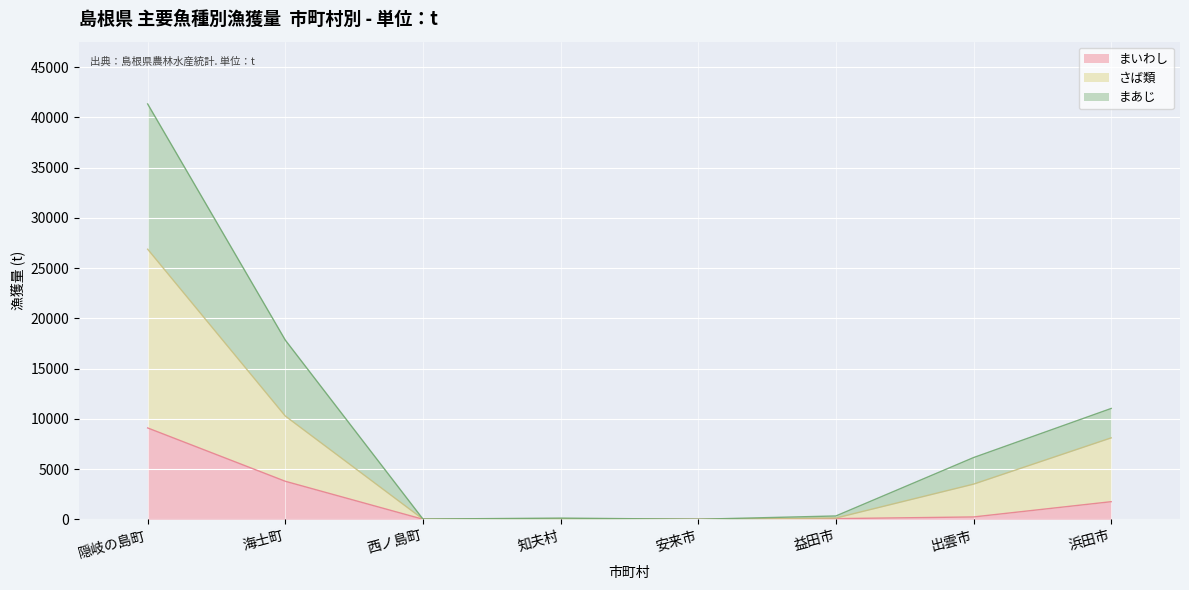

At which category is the sum across all series the highest?

隠岐の島町